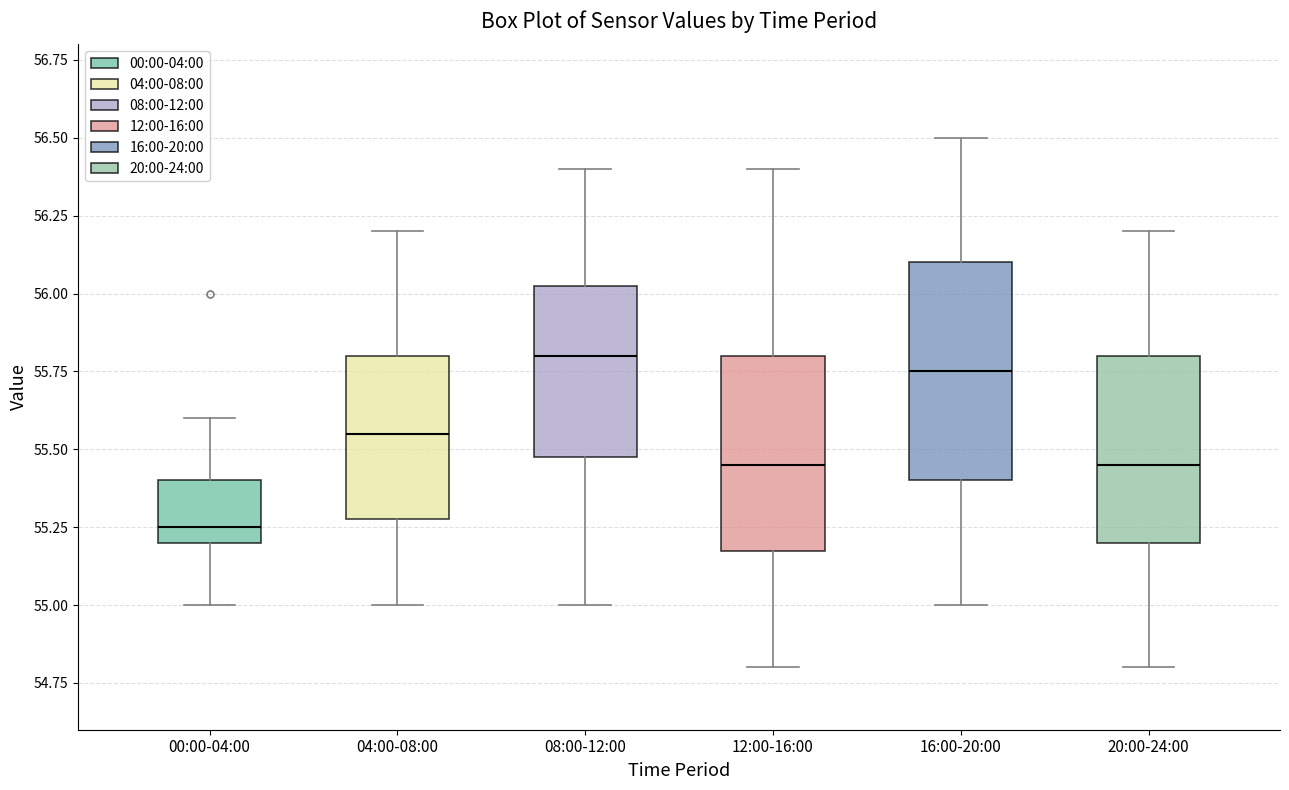

Reading left to right, transcribe this box plot: for each box, give where its median line is, the range the box spans, and where its two whiskers end, as read against the y-axis. The values are not printed on the chart, so give them approximately, as read against the axis.

00:00-04:00: median 55.25, box 55.20 to 55.40, whiskers 55.00 to 55.60
04:00-08:00: median 55.55, box 55.30 to 55.80, whiskers 55.00 to 56.20
08:00-12:00: median 55.80, box 55.50 to 56.05, whiskers 55.00 to 56.40
12:00-16:00: median 55.45, box 55.20 to 55.80, whiskers 54.80 to 56.40
16:00-20:00: median 55.75, box 55.40 to 56.10, whiskers 55.00 to 56.50
20:00-24:00: median 55.45, box 55.20 to 55.80, whiskers 54.80 to 56.20